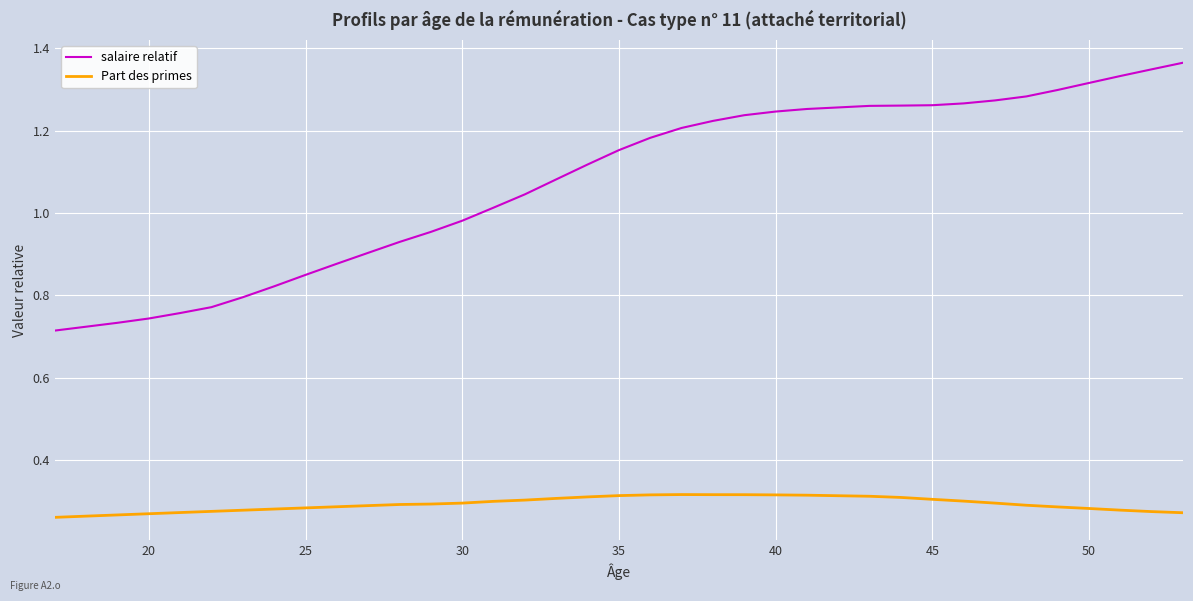

How many lines are shown in the chart?

2